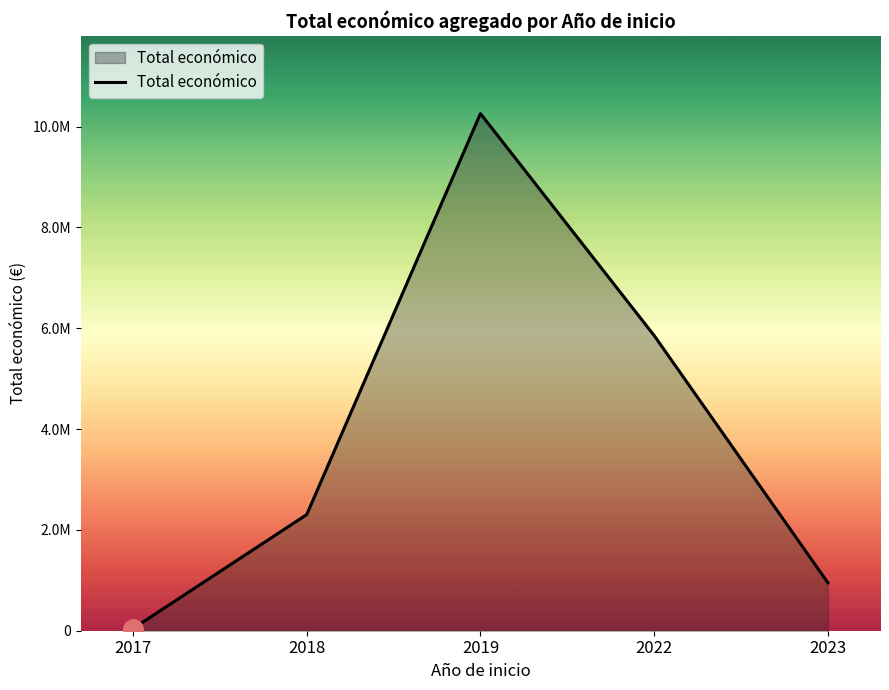

Does the chart have visible grid lines?

No